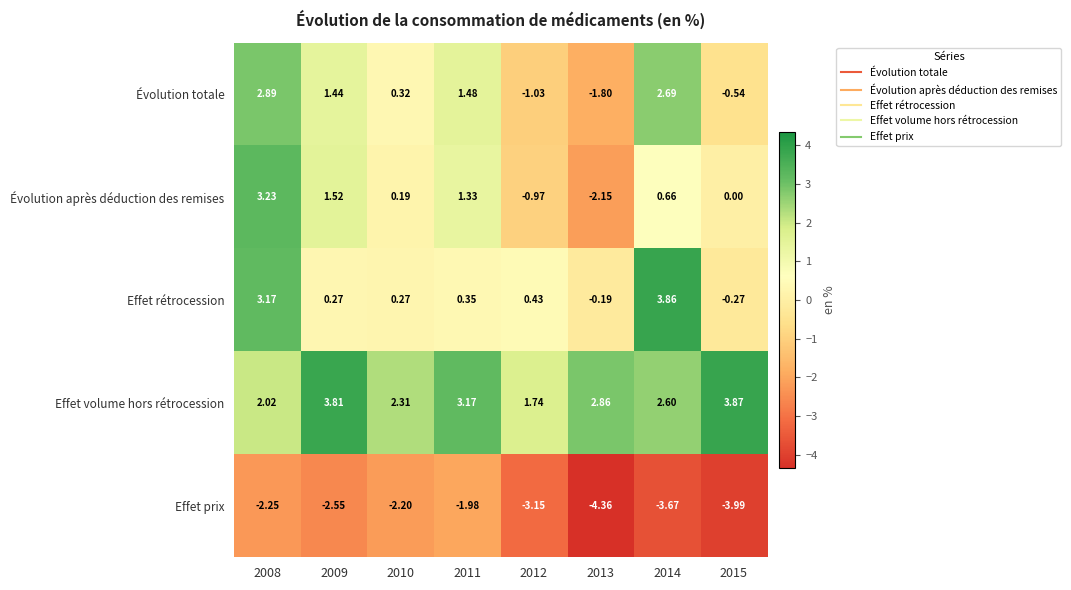

Which series has the largest range (max minus min)?

Évolution après déduction des remises